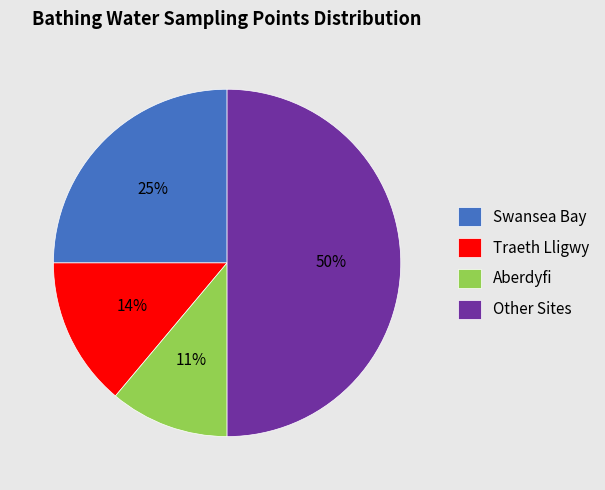

Do Swansea Bay and Traeth Lligwy together represent more than half of the pie?

No